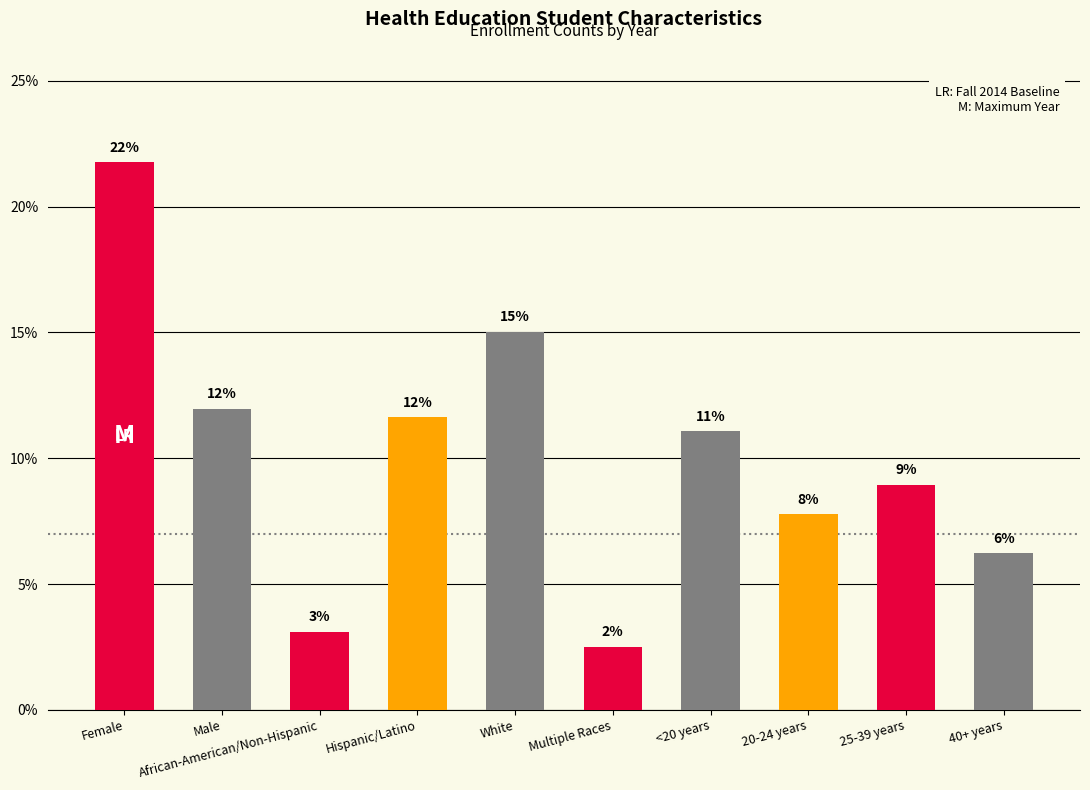

What position from the left is 25-39 years?

9